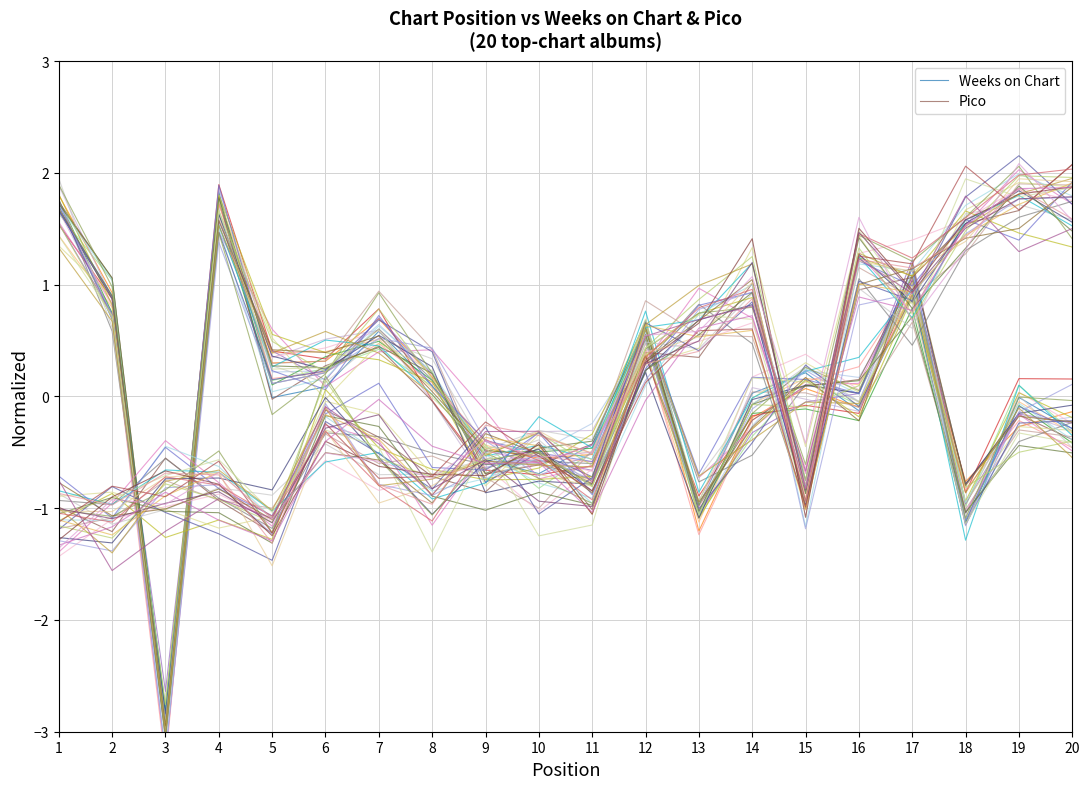

What is the sum of the Weeks on Chart values at 3 and 19?

-2.9